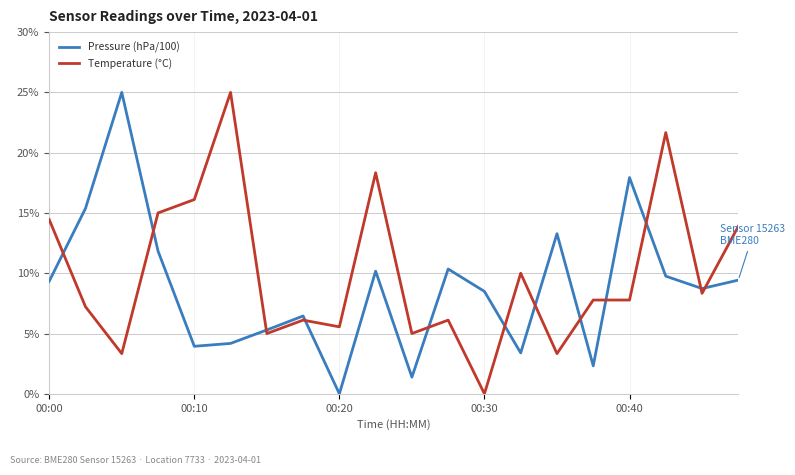

After their last crossing, which series has the higher values: Temperature (°C) or Pressure (hPa/100)?

Temperature (°C)